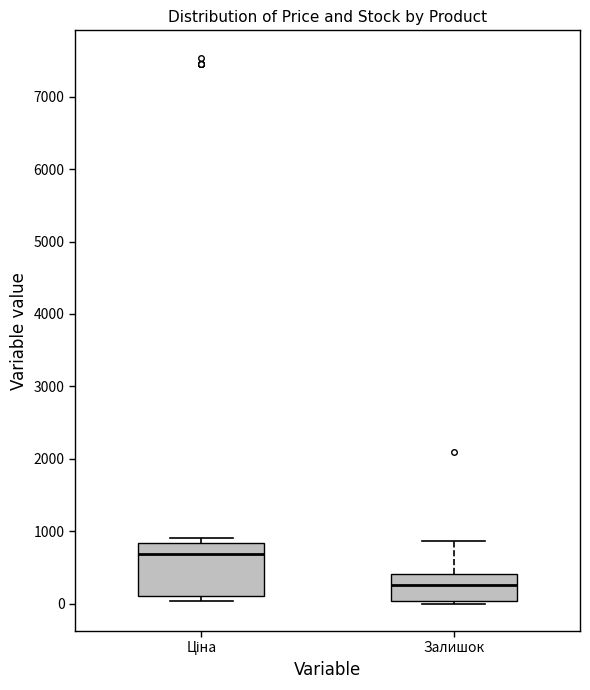

Where does the upper whisker of the box for Залишок end on the y-axis? The values are not printed on the chart, so give them approximately, as read against the axis.

900